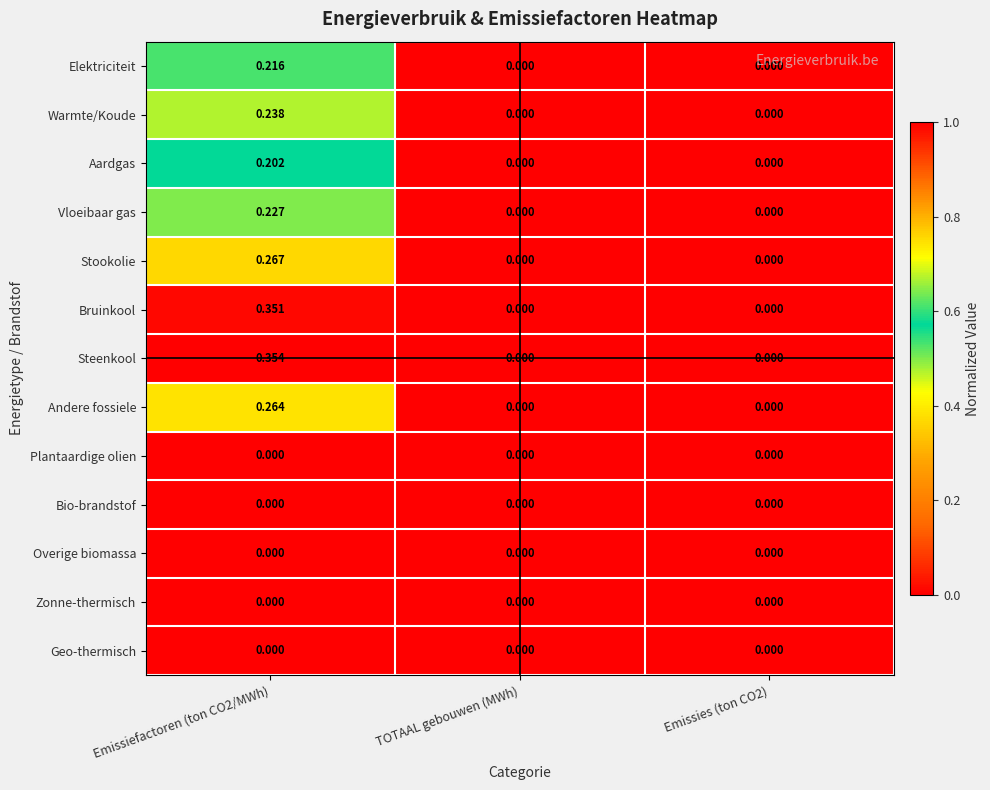

Which series has the widest spread of values?

Steenkool